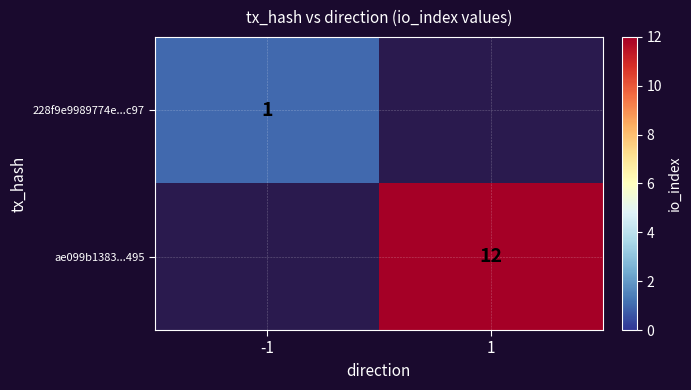

Is it true that 228f9e9989774e...c97 equals 2 at -1?

False